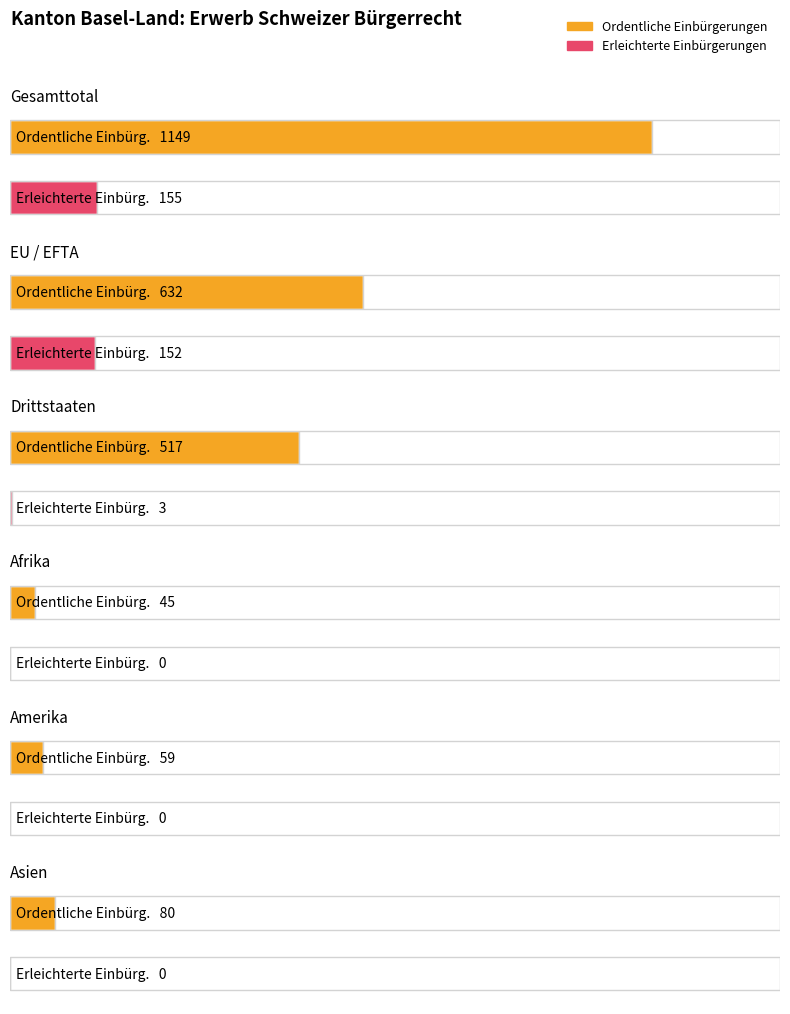

At which label is Erleichterte Einbürgerungen closest to 77?

Drittstaaten